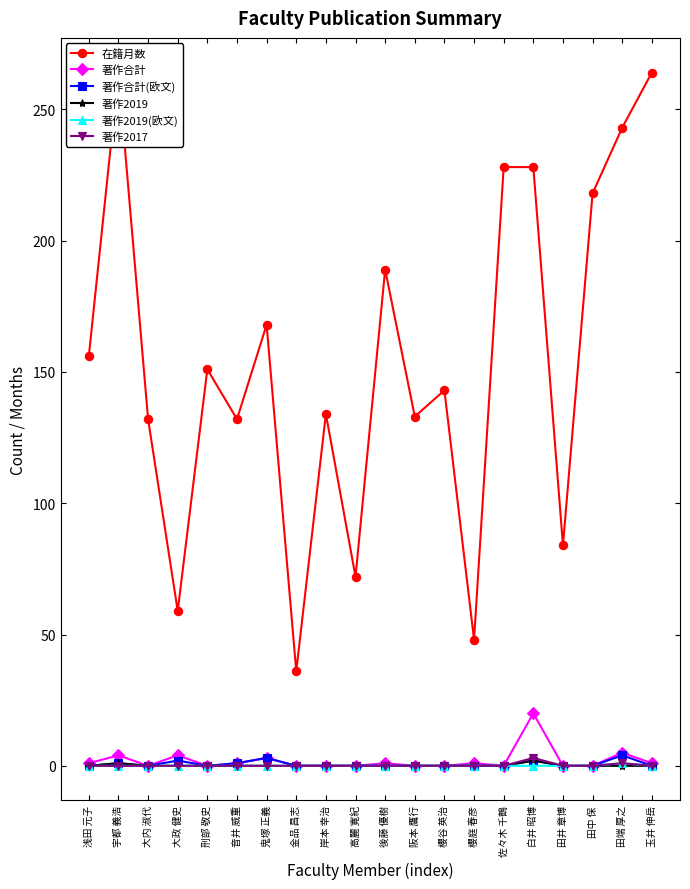

How many interior local valleys does the 在籍月数 series have?

7